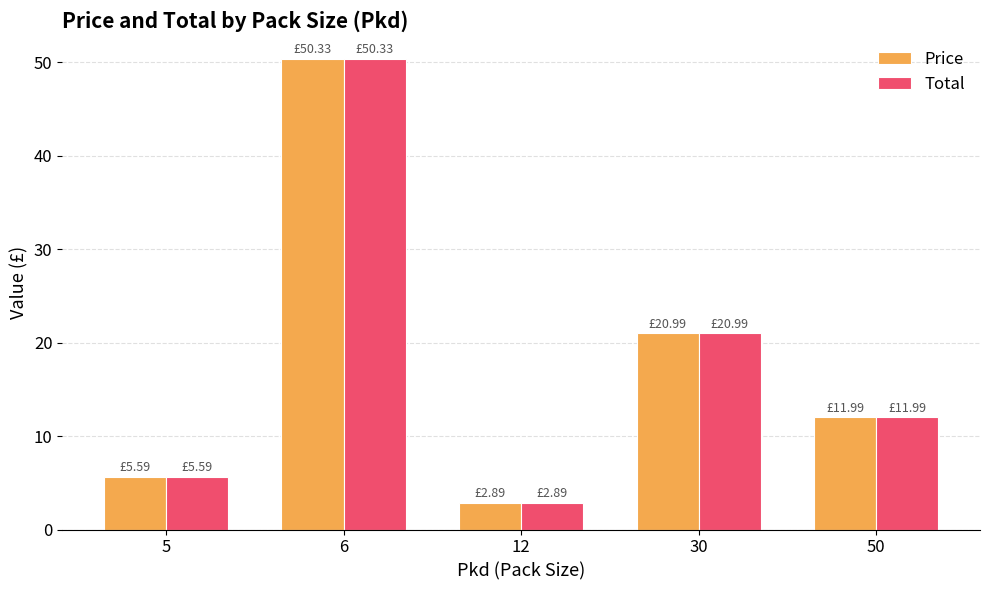

Is the value of Price at 12 greater than the value of Total at 5?

No